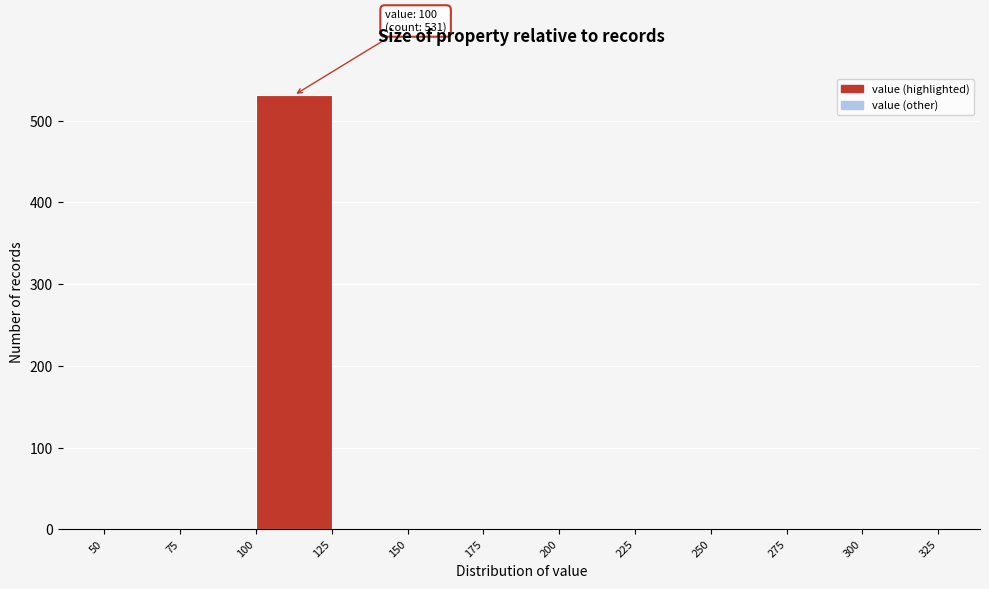

Which range on the x-axis has the tallest bar?

100 to 125